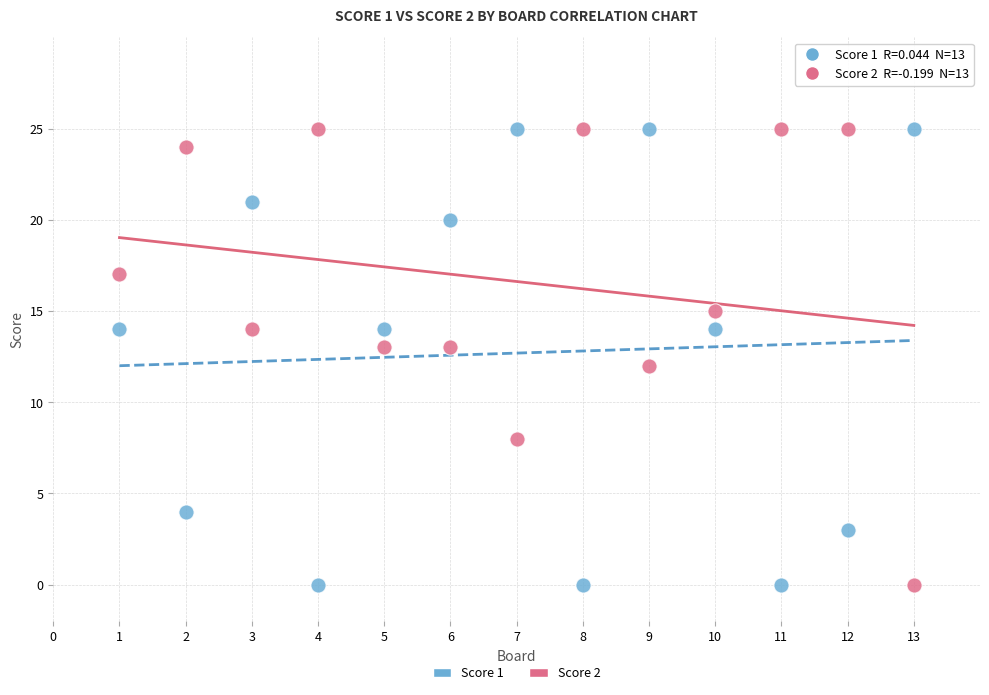

What is the X range (max minus min) for the scatter plot?

12